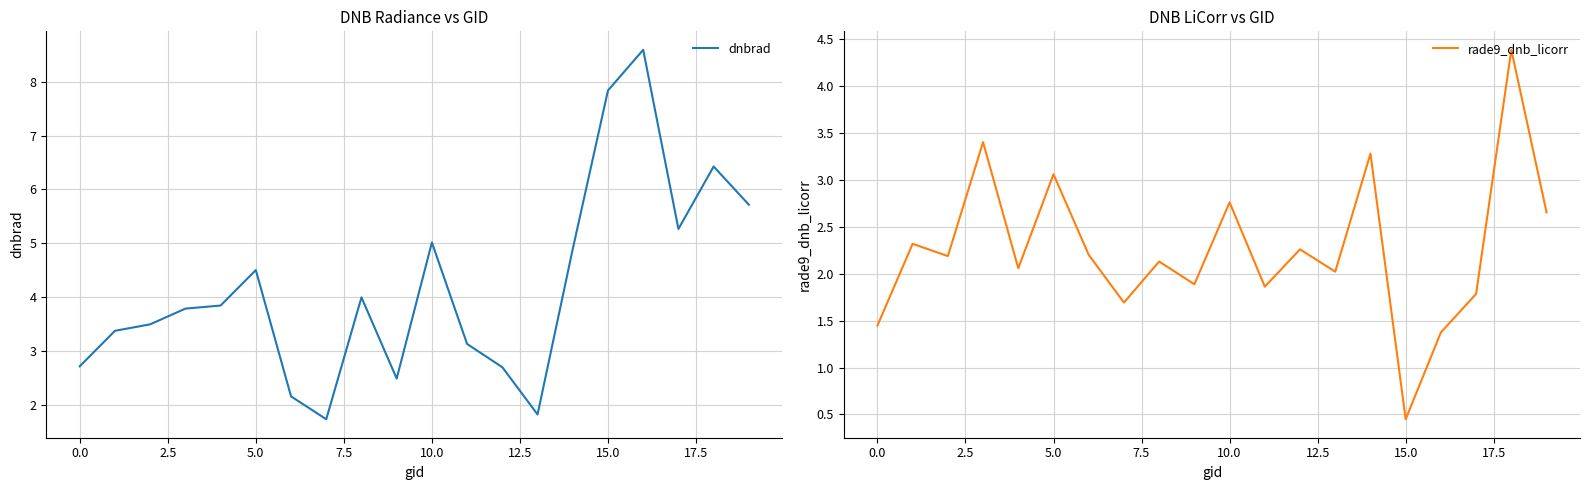

What is the value of the rade9_dnb_licorr point at the 19th from the left?

4.4